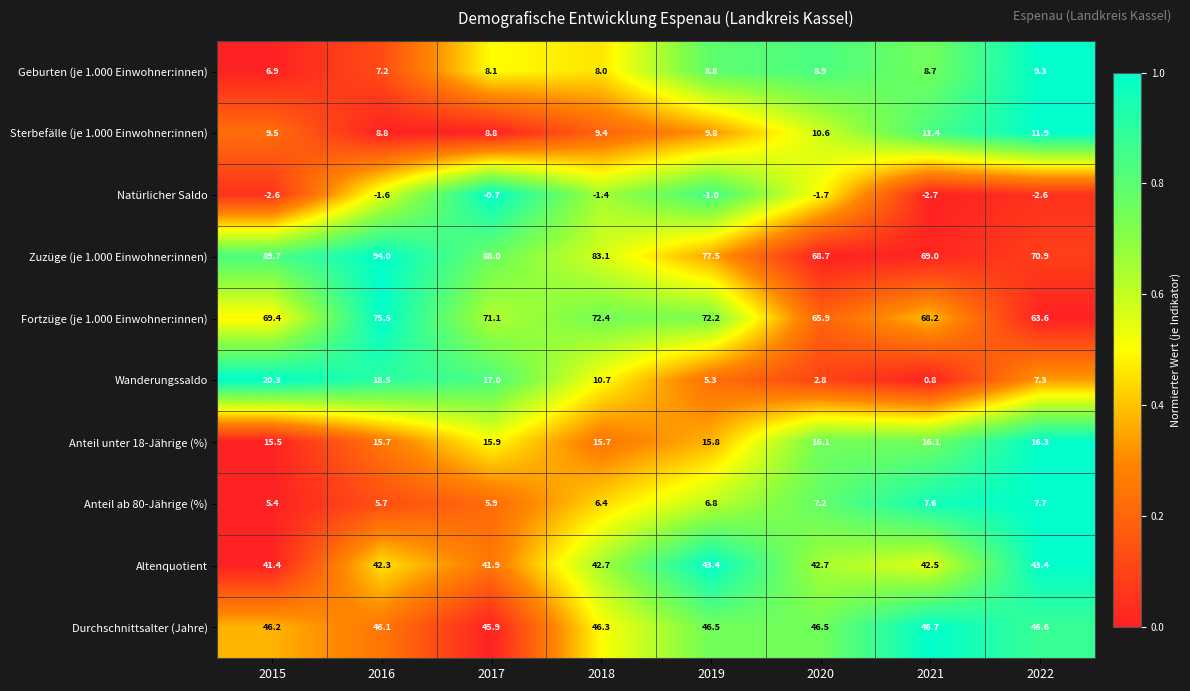

What is the difference between the maximum and minimum values in the Wanderungssaldo series?

19.5